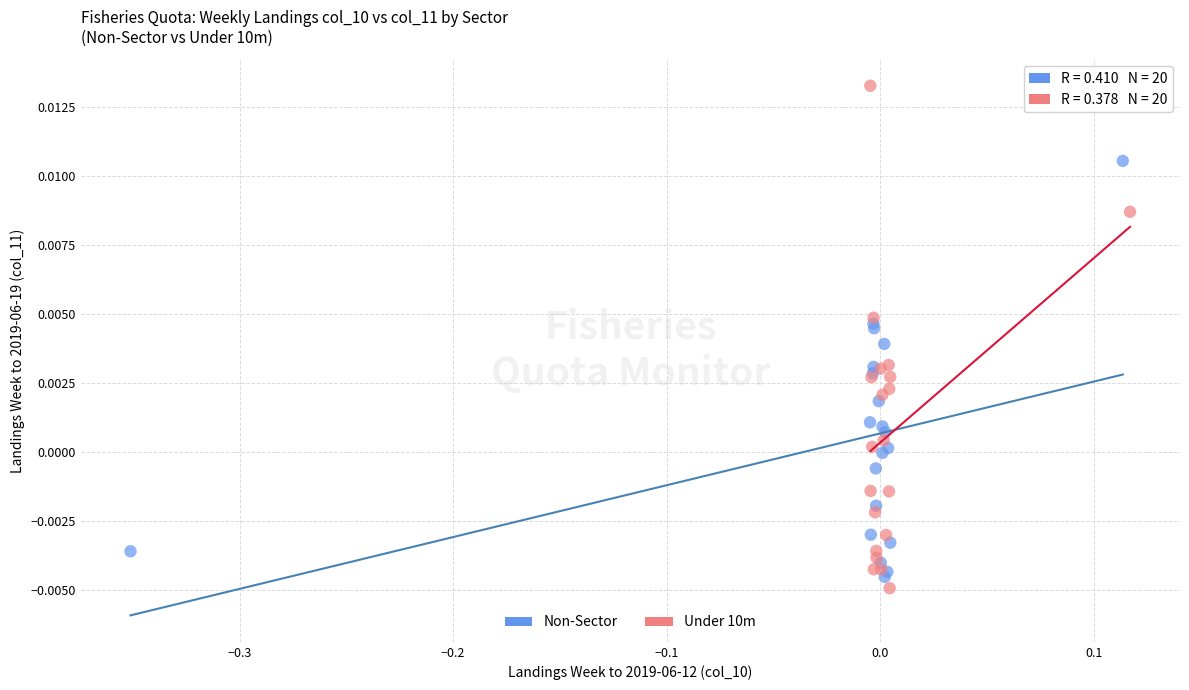

Which series contains the highest Y value?

Under 10m